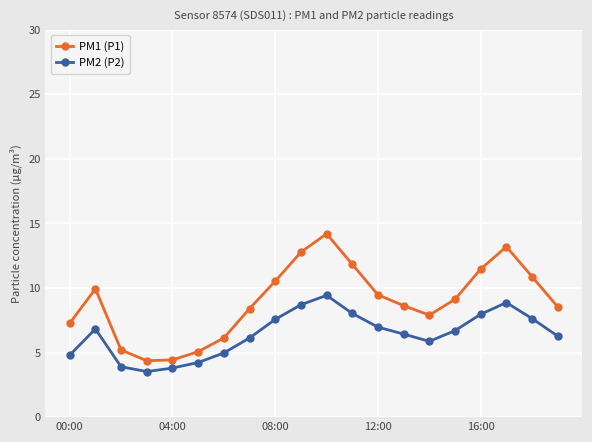

What is the lowest value of the PM2 (P2) series?

3.5